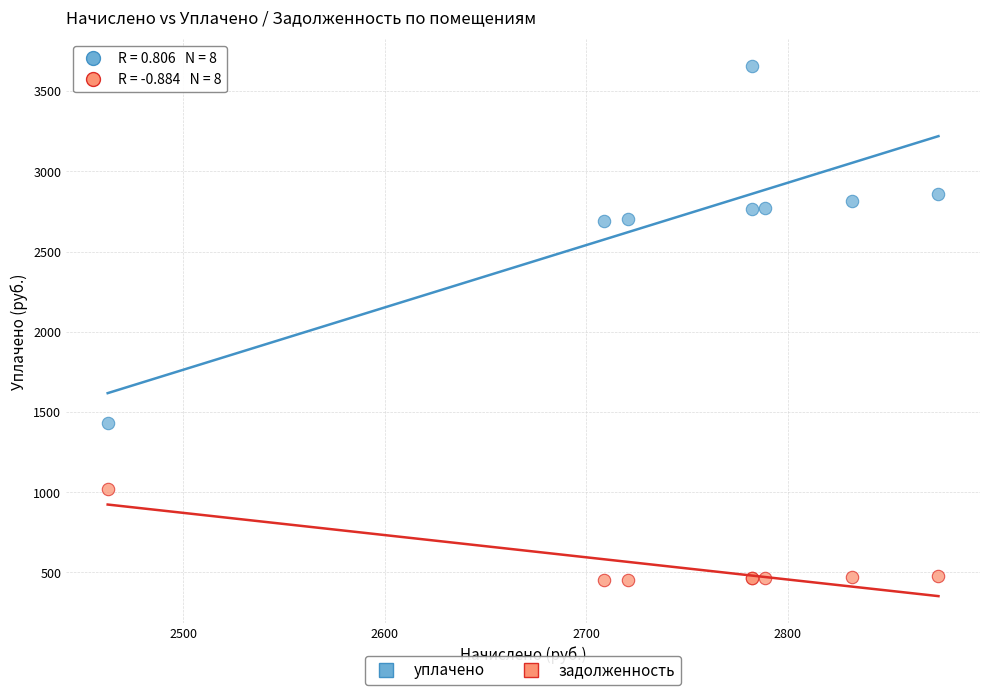

What is the X range (max minus min) for the scatter plot?

412.4